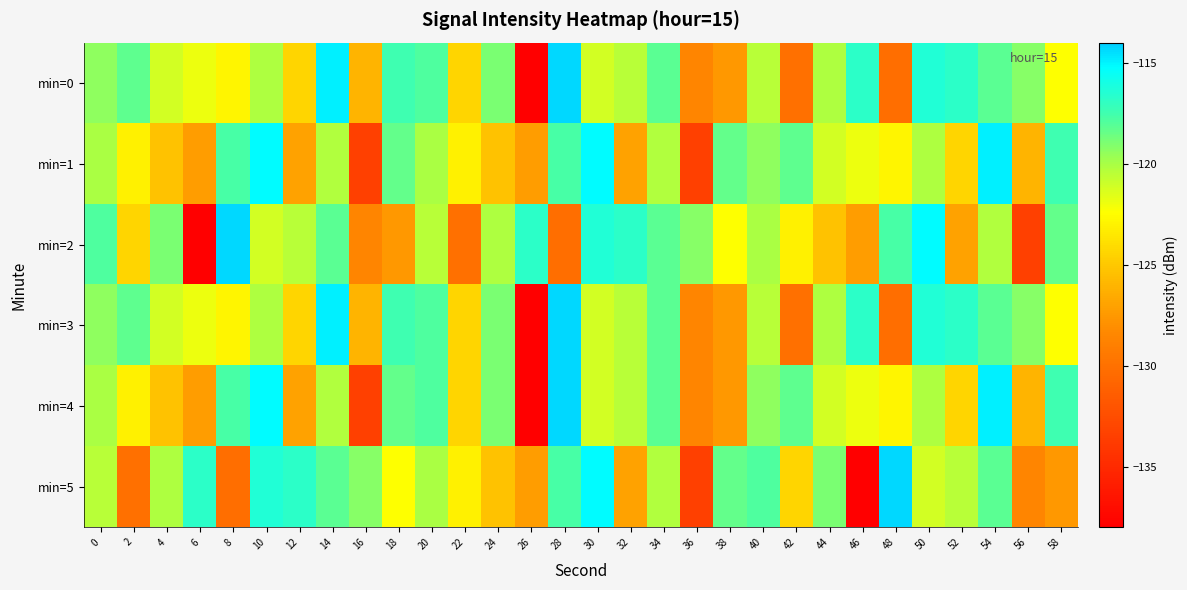

Reading left to right, transcribe all the data shown in this chart.

min=0: 0=-119.4	2=-118.2	4=-121.2	6=-121.9	8=-122.8	10=-120.1	12=-124.4	14=-114.9	16=-126.0	18=-117.4	20=-117.9	22=-124.3	24=-118.9	26=-137.9	28=-114.3	30=-121.2	32=-120.4	34=-118.2	36=-128.6	38=-127.5	40=-120.4	42=-130.0	44=-120.2	46=-116.8	48=-130.2	50=-116.4	52=-116.7	54=-118.1	56=-119.2	58=-122.4
min=1: 0=-120.1	2=-123.1	4=-125.3	6=-127.2	8=-117.7	10=-115.2	12=-127.0	14=-120.3	16=-133.4	18=-118.3	20=-120.1	22=-123.1	24=-125.3	26=-127.2	28=-117.7	30=-115.2	32=-127.0	34=-120.3	36=-133.4	38=-118.3	40=-119.4	42=-118.2	44=-121.2	46=-121.9	48=-122.8	50=-120.1	52=-124.4	54=-114.9	56=-126.0	58=-117.4
min=2: 0=-117.9	2=-124.3	4=-118.9	6=-137.9	8=-114.3	10=-121.2	12=-120.4	14=-118.2	16=-128.6	18=-127.5	20=-120.4	22=-130.0	24=-120.2	26=-116.8	28=-130.2	30=-116.4	32=-116.7	34=-118.1	36=-119.2	38=-122.4	40=-120.1	42=-123.1	44=-125.3	46=-127.2	48=-117.7	50=-115.2	52=-127.0	54=-120.3	56=-133.4	58=-118.3
min=3: 0=-119.4	2=-118.2	4=-121.2	6=-121.9	8=-122.8	10=-120.1	12=-124.4	14=-114.9	16=-126.0	18=-117.4	20=-117.9	22=-124.3	24=-118.9	26=-137.9	28=-114.3	30=-121.2	32=-120.4	34=-118.2	36=-128.6	38=-127.5	40=-120.4	42=-130.0	44=-120.2	46=-116.8	48=-130.2	50=-116.4	52=-116.7	54=-118.1	56=-119.2	58=-122.4
min=4: 0=-120.1	2=-123.1	4=-125.3	6=-127.2	8=-117.7	10=-115.2	12=-127.0	14=-120.3	16=-133.4	18=-118.3	20=-117.9	22=-124.3	24=-118.9	26=-137.9	28=-114.3	30=-121.2	32=-120.4	34=-118.2	36=-128.6	38=-127.5	40=-119.4	42=-118.2	44=-121.2	46=-121.9	48=-122.8	50=-120.1	52=-124.4	54=-114.9	56=-126.0	58=-117.4
min=5: 0=-120.4	2=-130.0	4=-120.2	6=-116.8	8=-130.2	10=-116.4	12=-116.7	14=-118.1	16=-119.2	18=-122.4	20=-120.1	22=-123.1	24=-125.3	26=-127.2	28=-117.7	30=-115.2	32=-127.0	34=-120.3	36=-133.4	38=-118.3	40=-117.9	42=-124.3	44=-118.9	46=-137.9	48=-114.3	50=-121.2	52=-120.4	54=-118.2	56=-128.6	58=-127.5